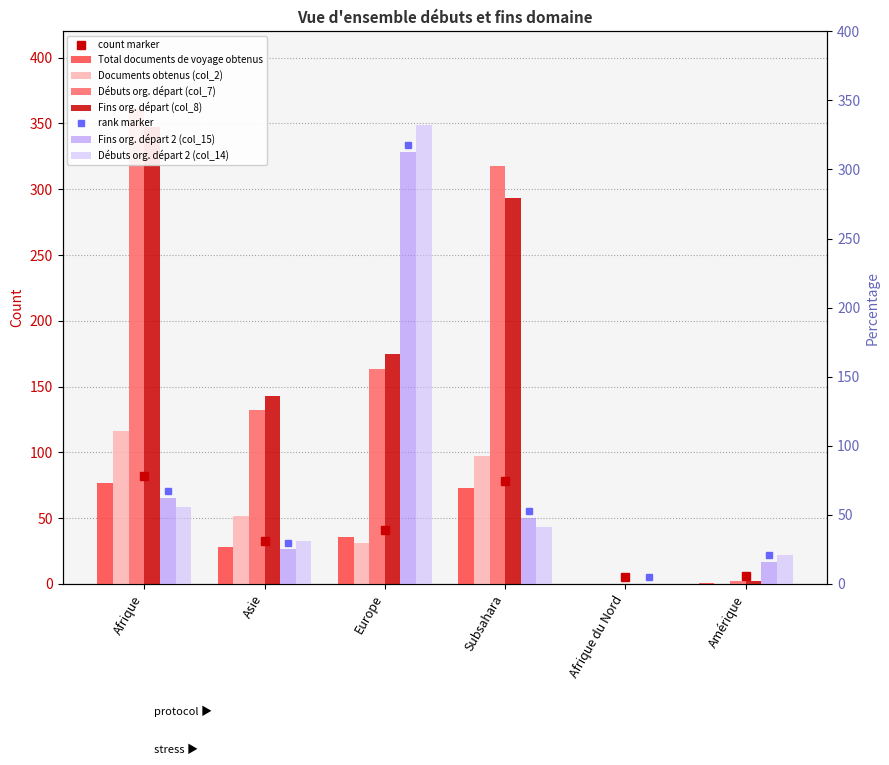

What position from the right is Afrique du Nord?

2